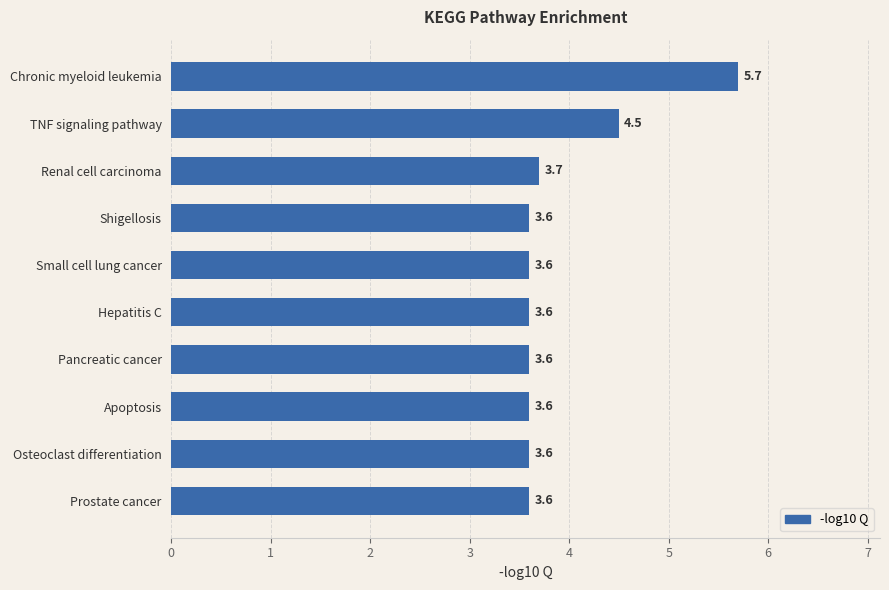

Approximately how many times larger is the value at Shigellosis compared to Apoptosis?

1.0